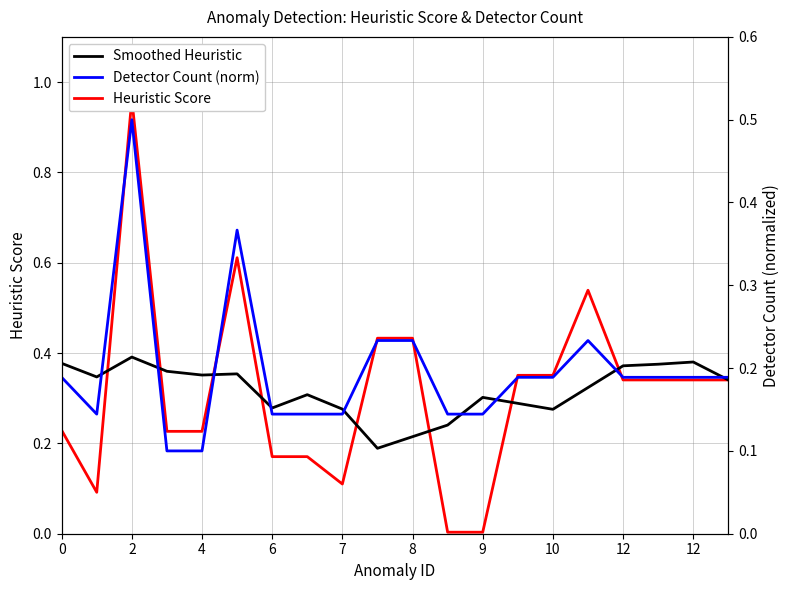

How many lines are shown in the chart?

3